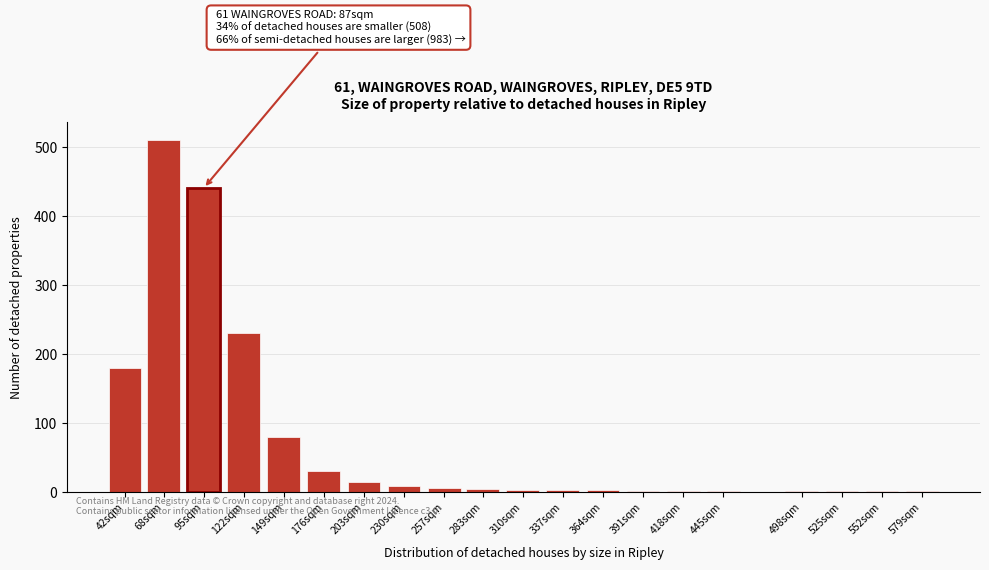

What is the greatest value displayed?

510